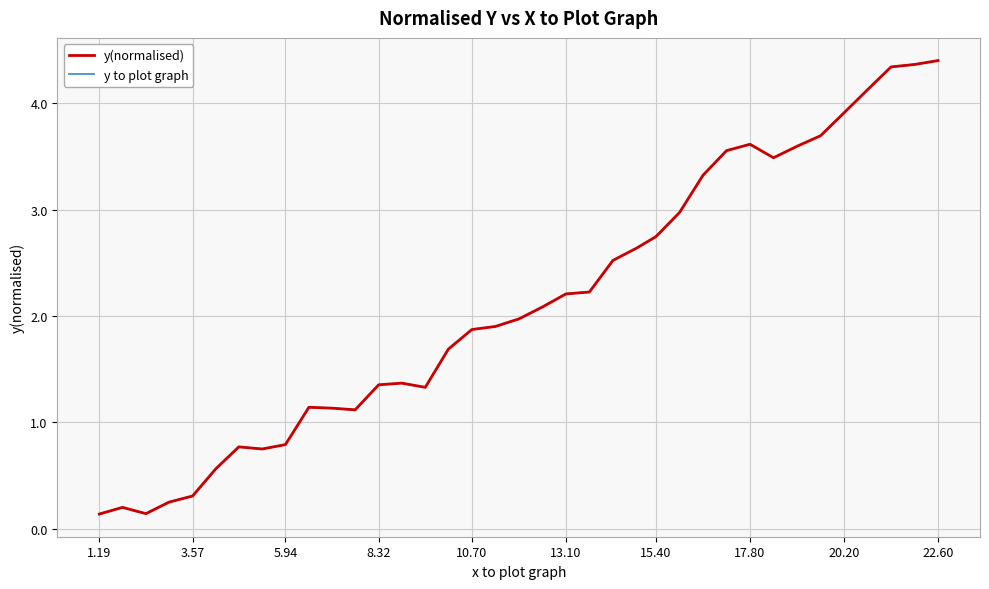

Reading left to right, extract all data points from this chart.

y(normalised): 0.1	0.2	0.1	0.3	0.3	0.6	0.8	0.7	0.8	1.1	1.1	1.1	1.4	1.4	1.3	1.7	1.9	1.9	2.0	2.1	2.2	2.2	2.5	2.6	2.7	3.0	3.3	3.6	3.6	3.5	3.6	3.7	3.9	4.1	4.3	4.4	4.4
y to plot graph: 0.1	0.2	0.1	0.3	0.3	0.6	0.8	0.7	0.8	1.1	1.1	1.1	1.4	1.4	1.3	1.7	1.9	1.9	2.0	2.1	2.2	2.2	2.5	2.6	2.7	3.0	3.3	3.6	3.6	3.5	3.6	3.7	3.9	4.1	4.3	4.4	4.4